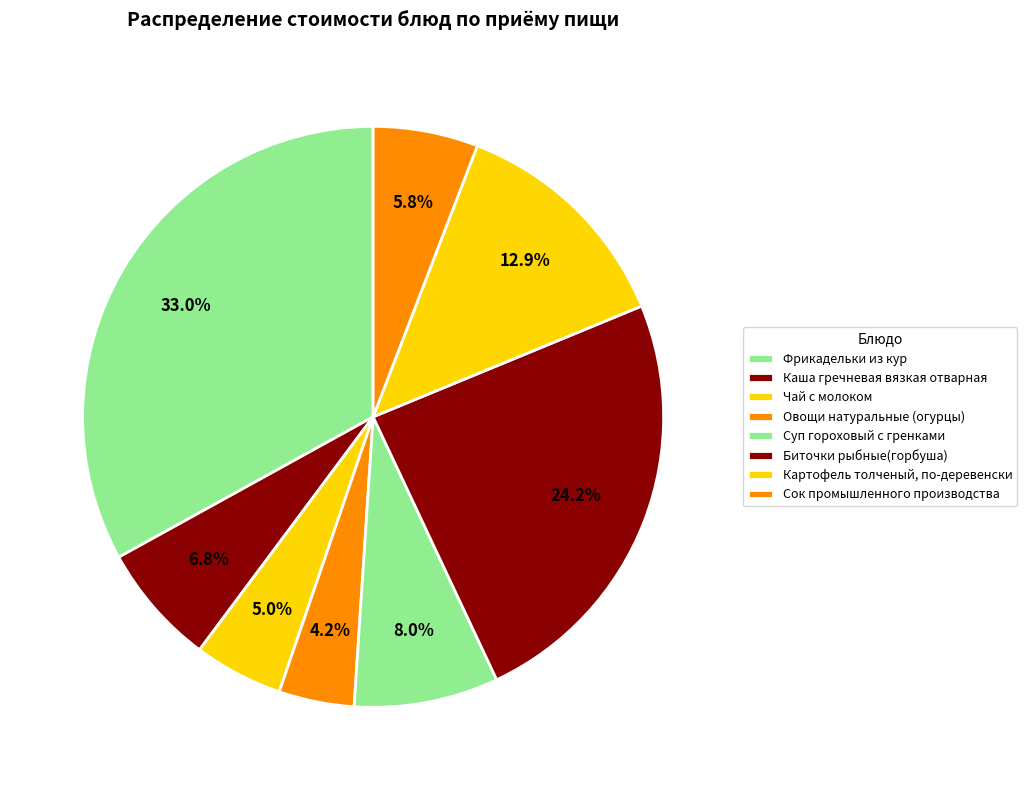

The Картофель толченый, по-деревенски slice represents 13% of the pie. True or false?

True